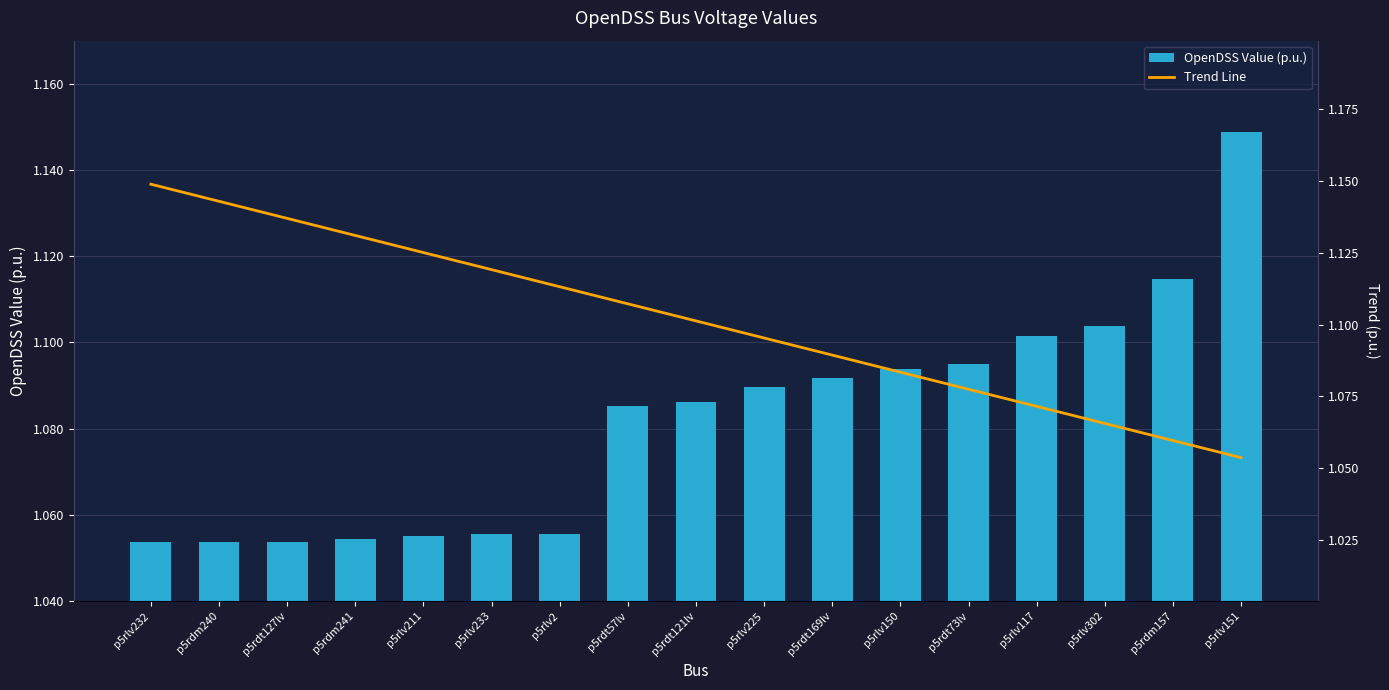

Which series has the widest spread of values?

OpenDSS Value (p.u.)